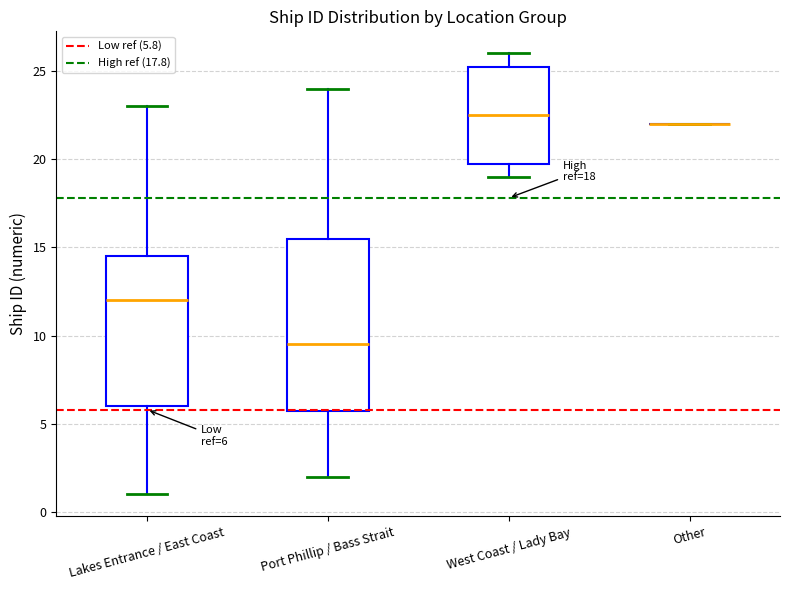

Comparing the boxes themselves (not the whiskers), which one is the tallest?

Port Phillip / Bass Strait